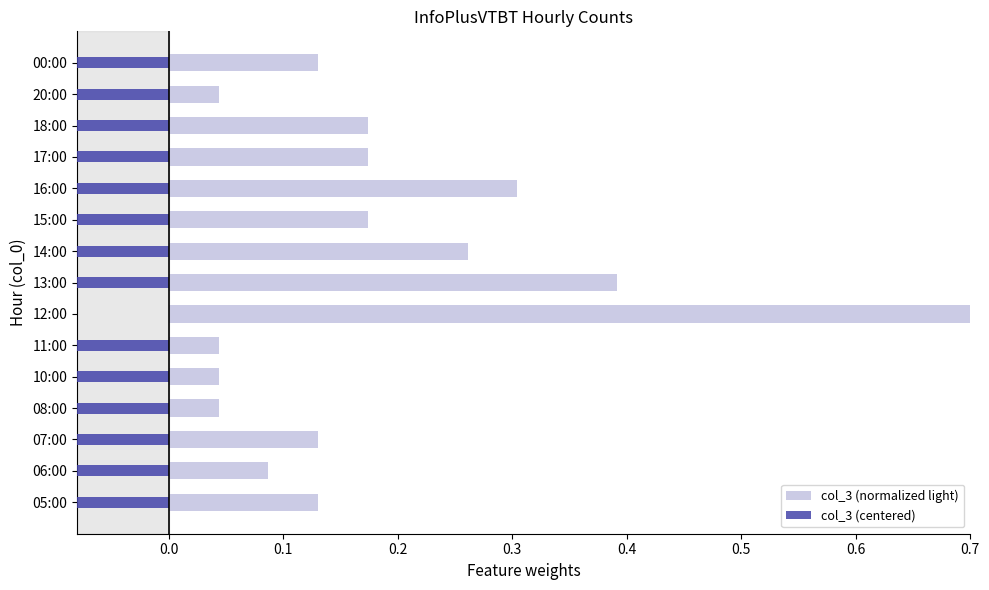

List the series in order of their peak value, highest first.

col_3 (normalized light), col_3 (centered)